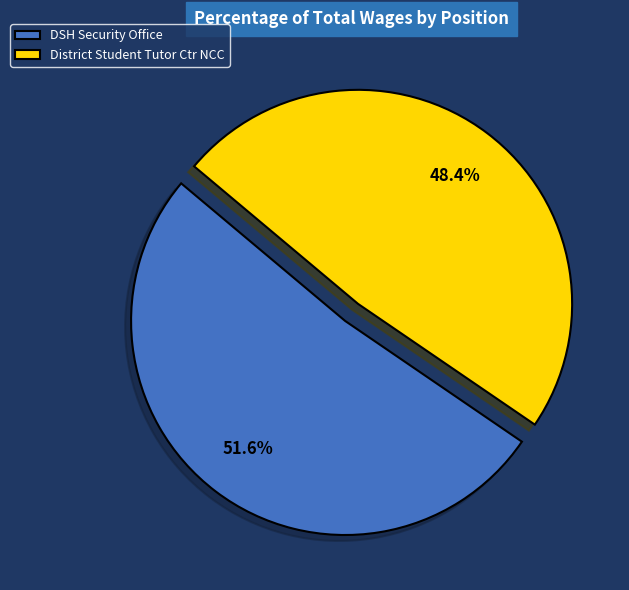

Rank the categories by value from highest to lowest.

DSH Security Office, District Student Tutor Ctr NCC